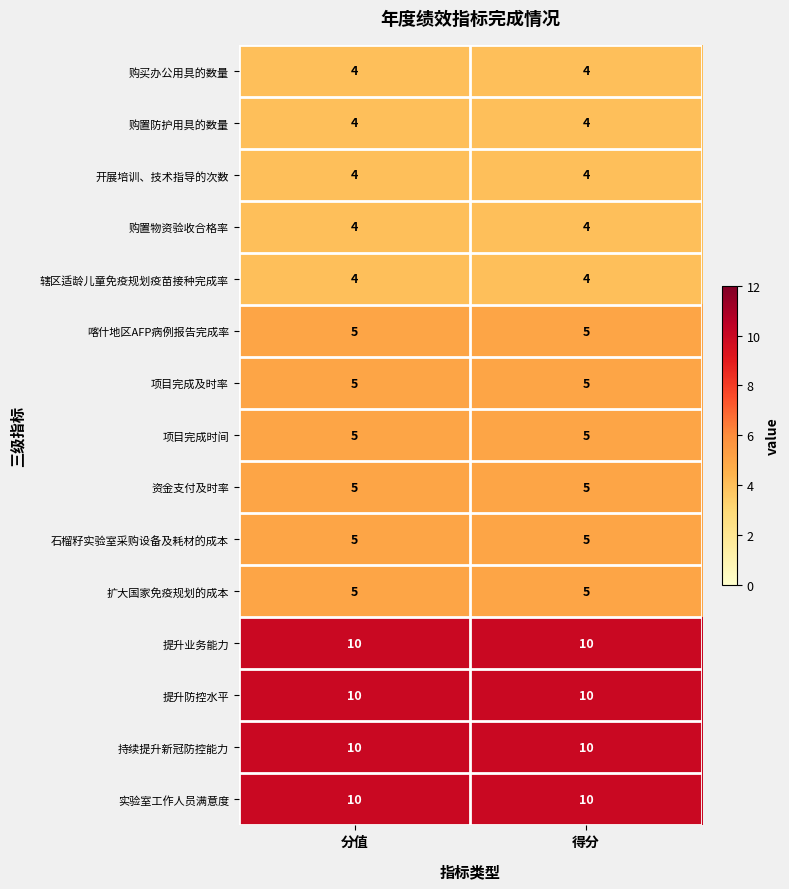

At how many categories does at least one series exceed 4?

2